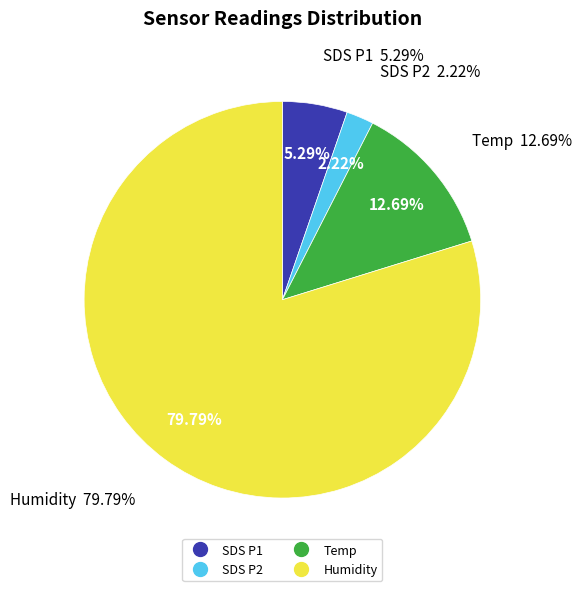

Which has a higher value, 12 or 28?

28